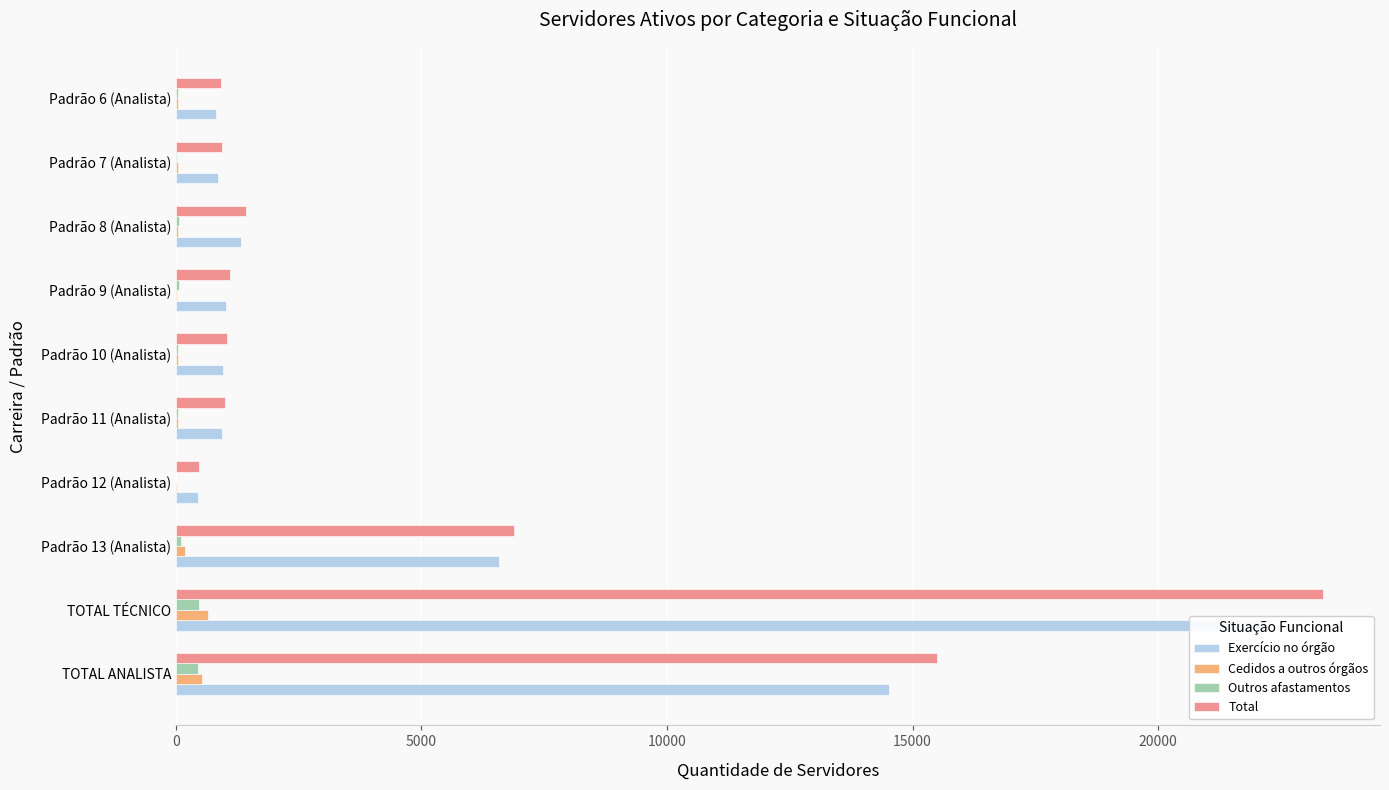

Which series has the largest range (max minus min)?

Total